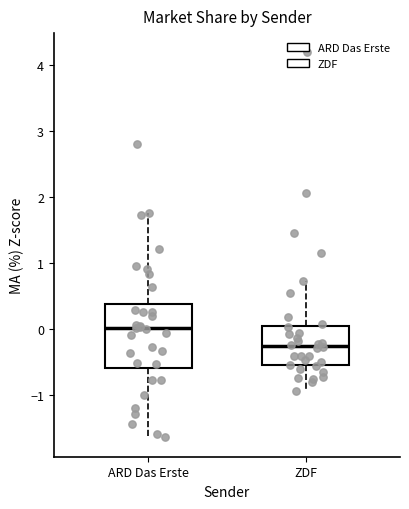

Reading left to right, transcribe this box plot: for each box, give where its median line is, the range the box spans, and where its two whiskers end, as read against the y-axis. The values are not printed on the chart, so give them approximately, as read against the axis.

ARD Das Erste: median 0.0, box -0.6 to 0.4, whiskers -1.6 to 1.8
ZDF: median -0.3, box -0.6 to 0.0, whiskers -0.9 to 0.7